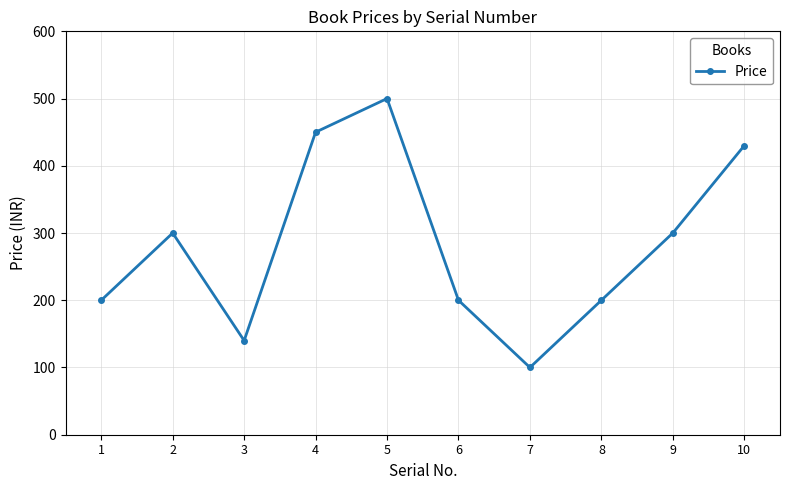

What is the smallest value displayed?

100